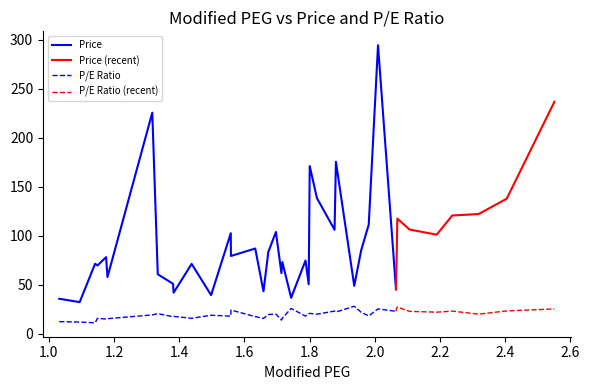

Does the chart have visible grid lines?

No